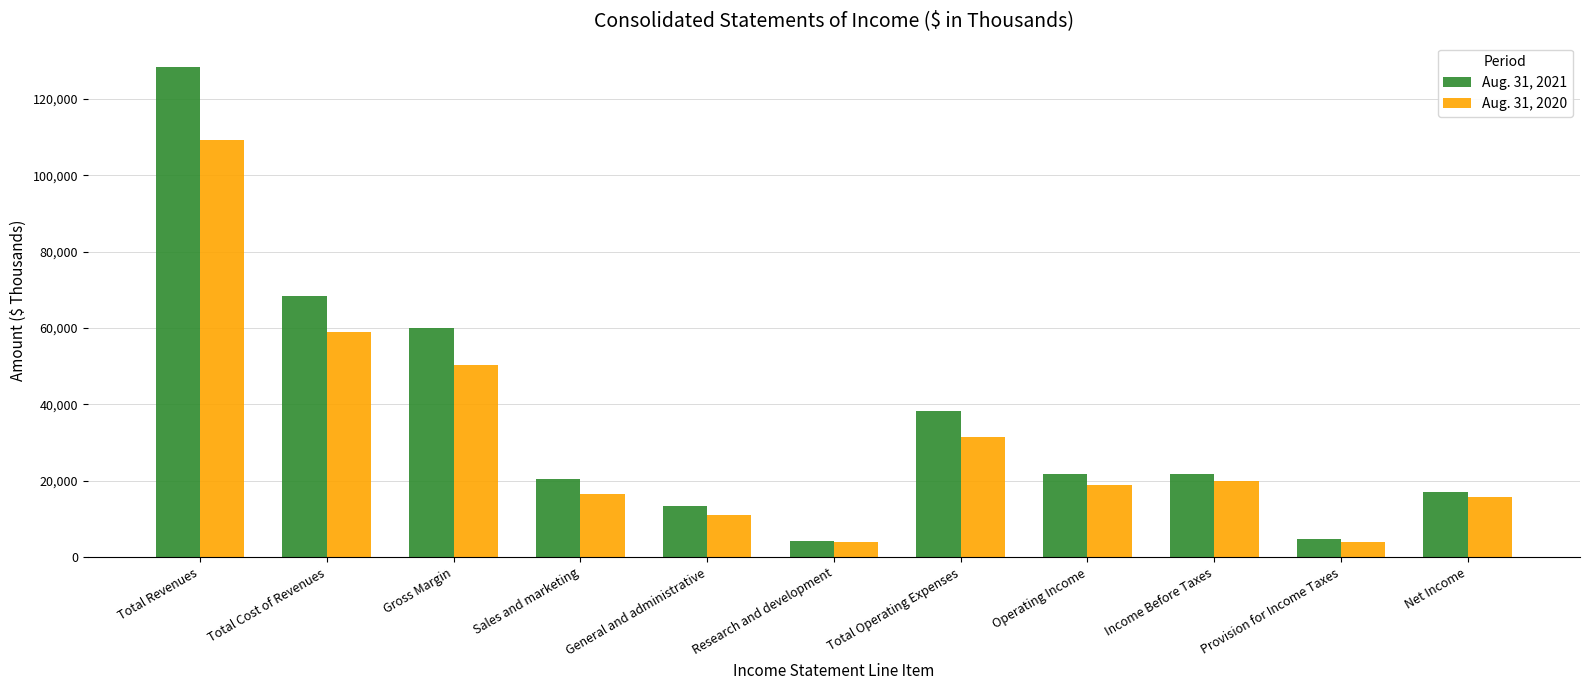

How many bars are there in total?

22